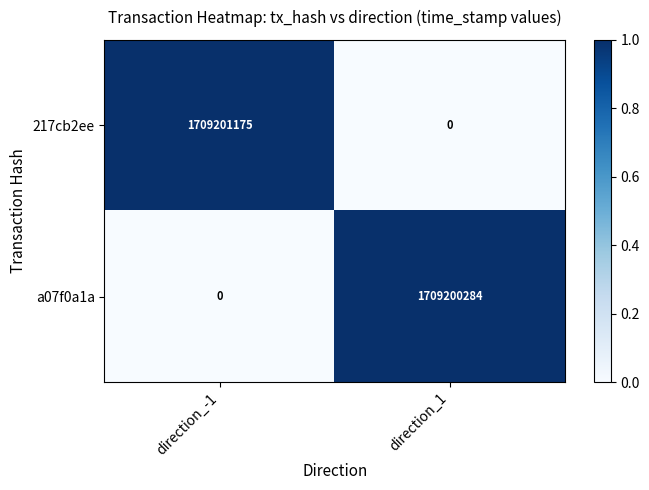

Rank the series at direction_1 from highest to lowest value.

a07f0a1a, 217cb2ee